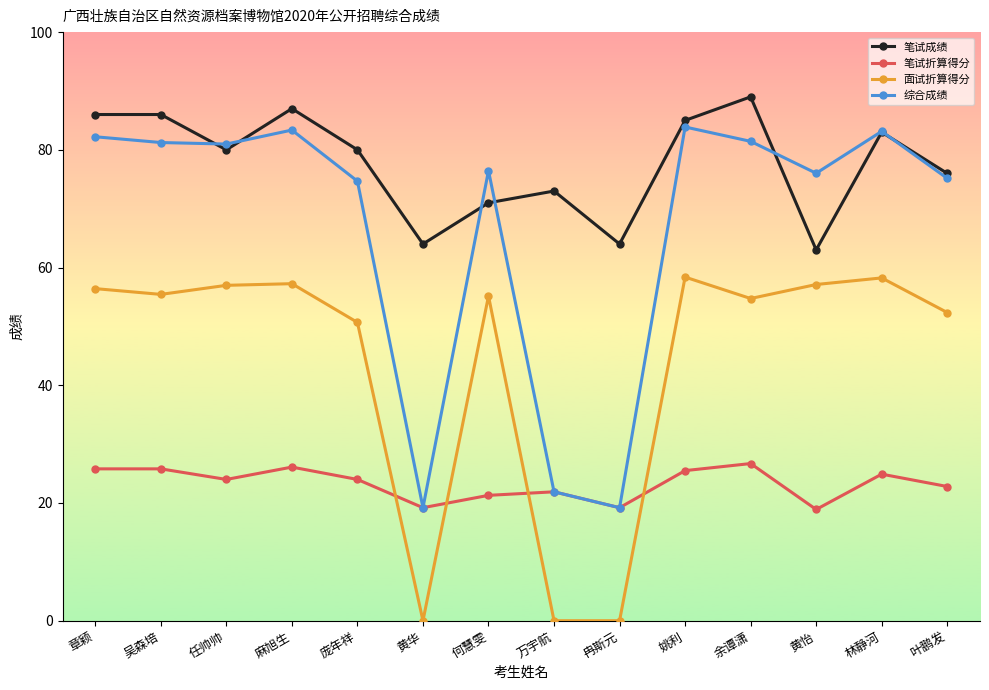

Which series has the largest total across all categories?

笔试成绩